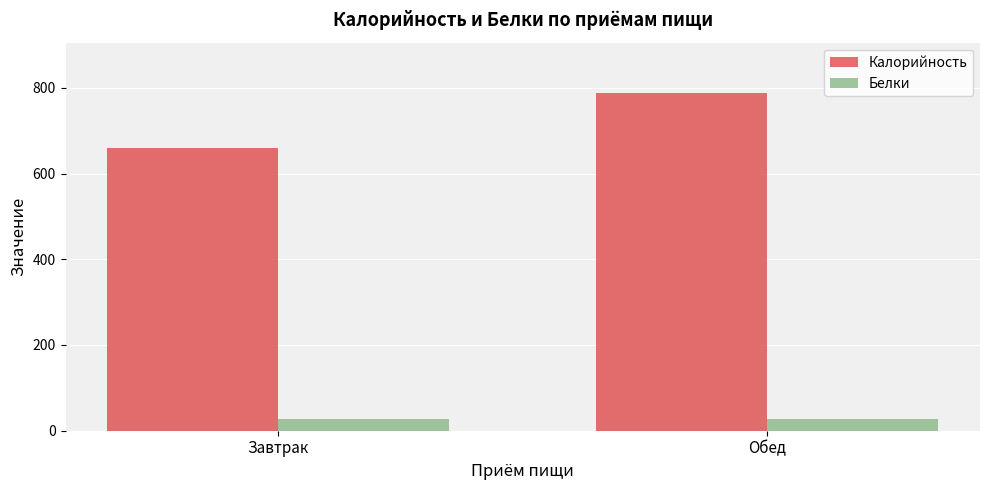

Between Завтрак and Обед, which series saw the biggest shift?

Калорийность